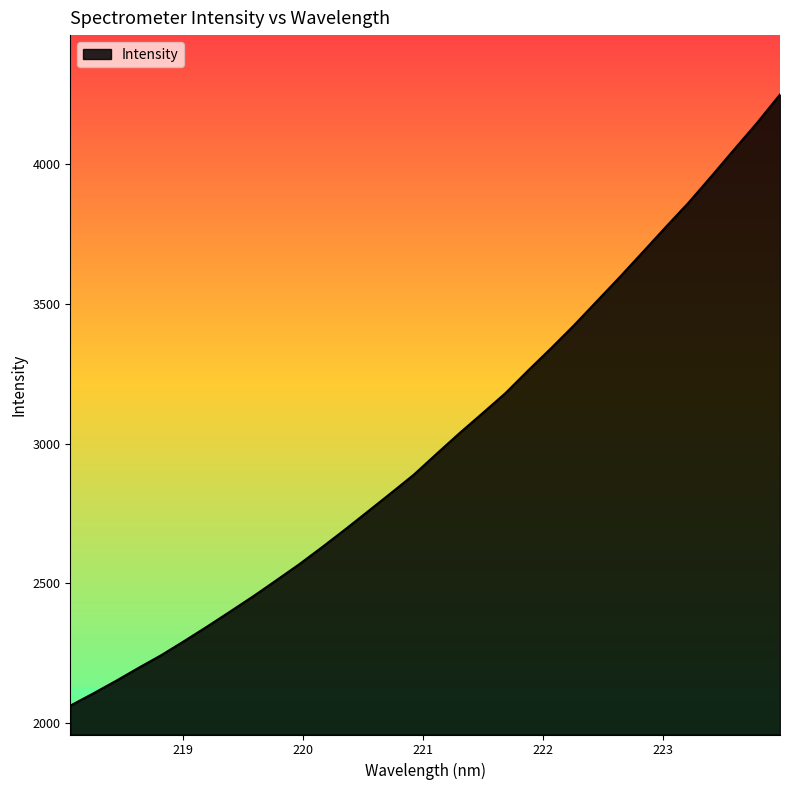

What is the smallest value displayed?

2063.0